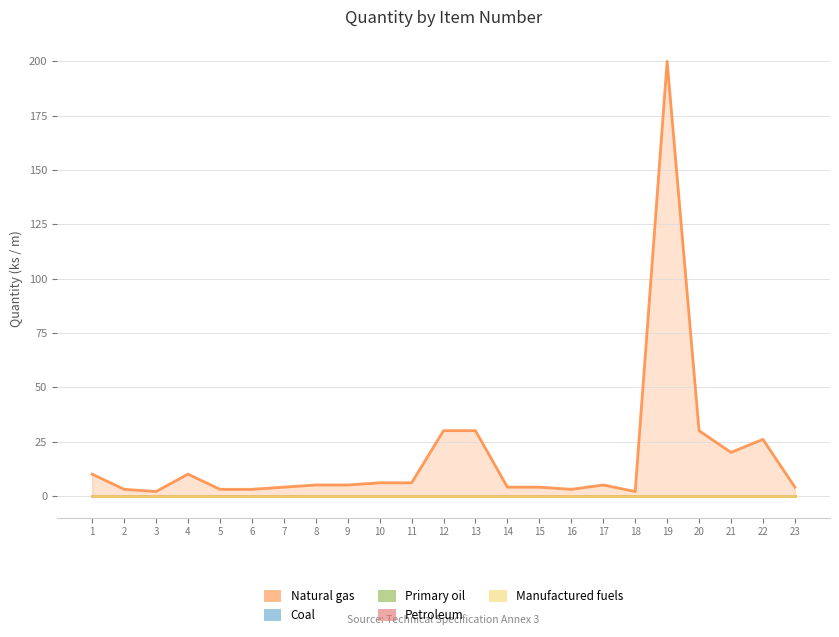

How many lines are shown in the chart?

5